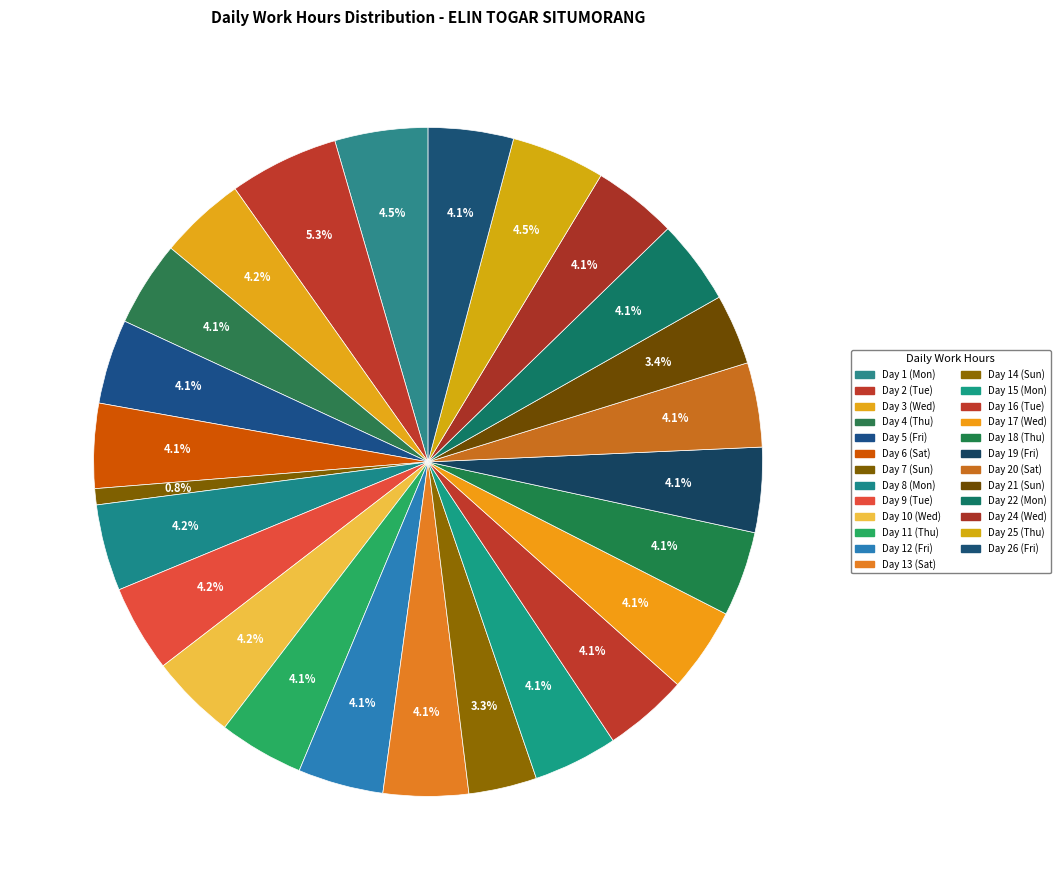

How many slices are in this pie chart?

25